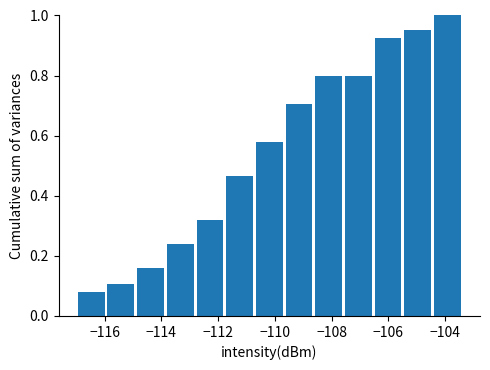

Reading left to right, list every bar in this chart as the range it spans on the x-axis followed by its height. Neither the bar edges nor the heights are printed on the chart, so give them approximately, as read against the axes.

-117.0 to -116.0: 0.08
-116.0 to -115.0: 0.10
-115.0 to -113.8: 0.16
-113.8 to -112.8: 0.24
-112.8 to -111.8: 0.32
-111.8 to -110.8: 0.46
-110.8 to -109.6: 0.58
-109.6 to -108.6: 0.70
-108.6 to -107.6: 0.80
-107.6 to -106.6: 0.80
-106.6 to -105.4: 0.92
-105.4 to -104.4: 0.96
-104.4 to -103.4: 1.00